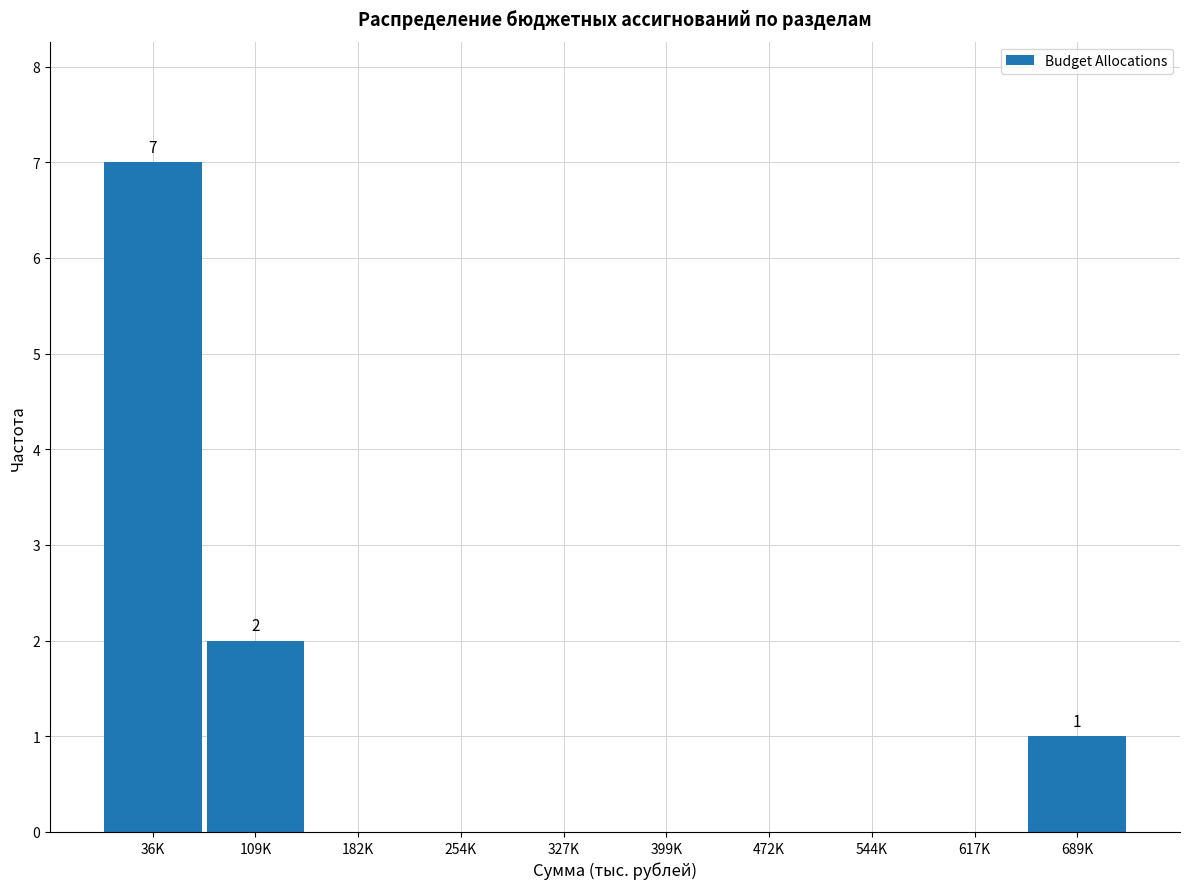

Reading right to left, extract all data points from this chart.

689K=1	617K=0	544K=0	472K=0	399K=0	327K=0	254K=0	182K=0	109K=2	36K=7